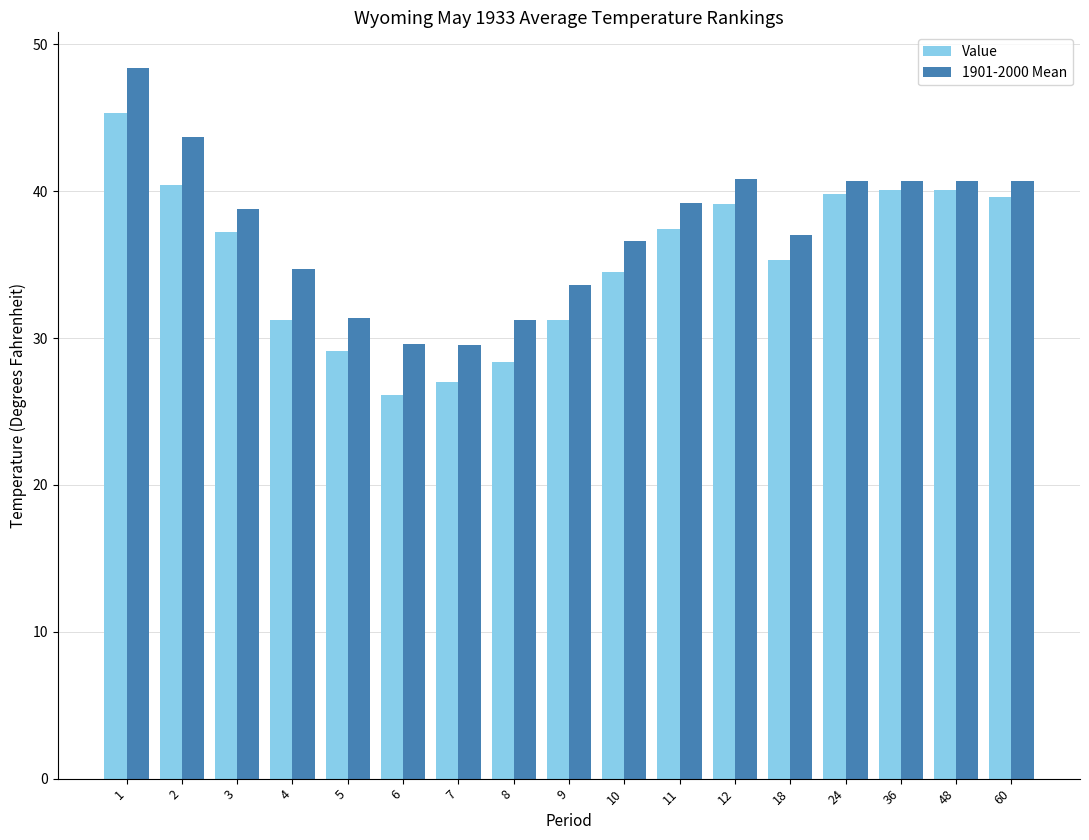

Is it true that 1901-2000 Mean equals 21.1 at 24?

False